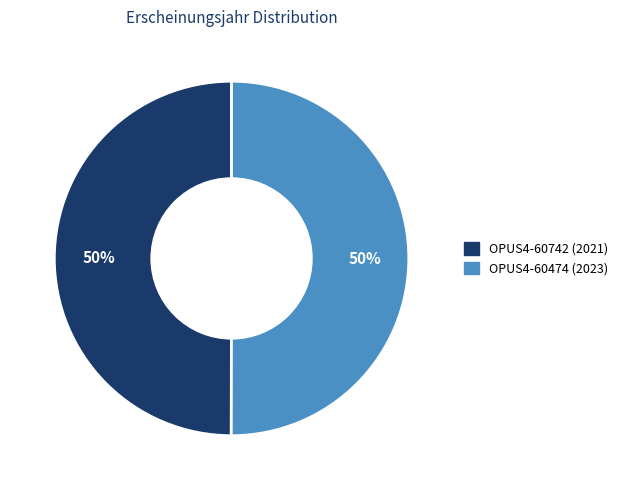

To the nearest percent, what portion does OPUS4-60742 (2021) represent?

50%